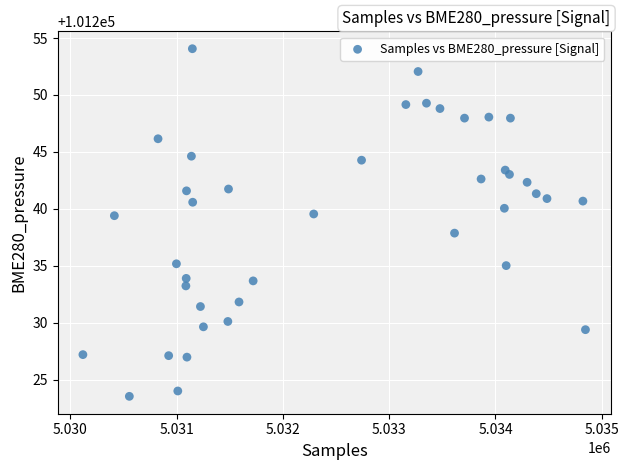

What is the range of X values (max minus min)?

4729.0